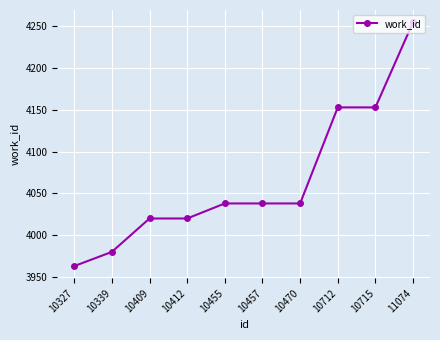

What is the difference between the maximum and minimum values?

292